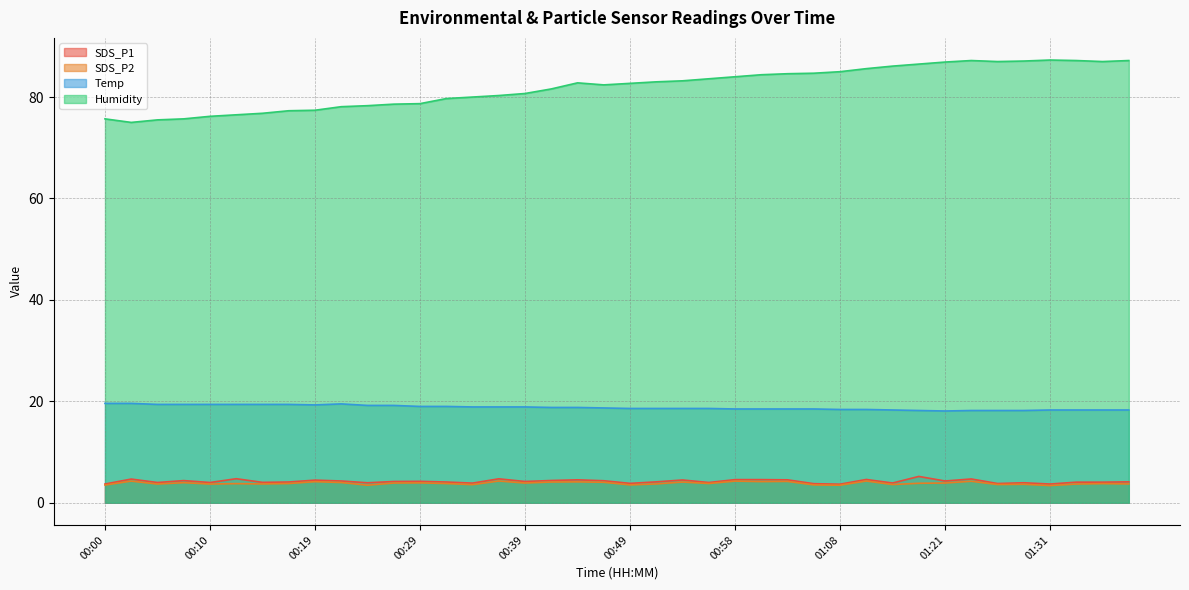

What is the difference between the highest and lowest values at 01:36?

83.2